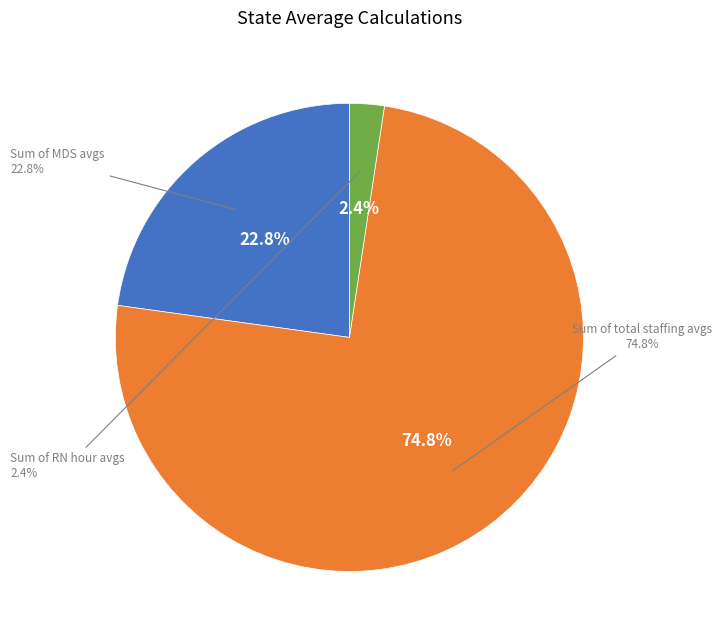

To the nearest percent, what percentage of the pie is Sum of total staffing avgs?

75%